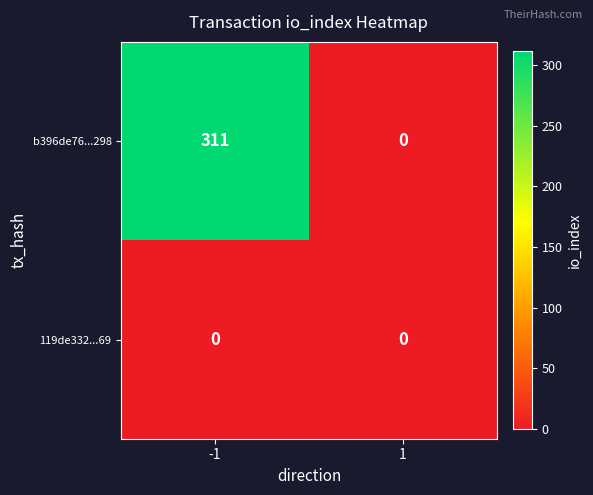

Between -1 and 1, which series saw the biggest shift?

b396de76...298